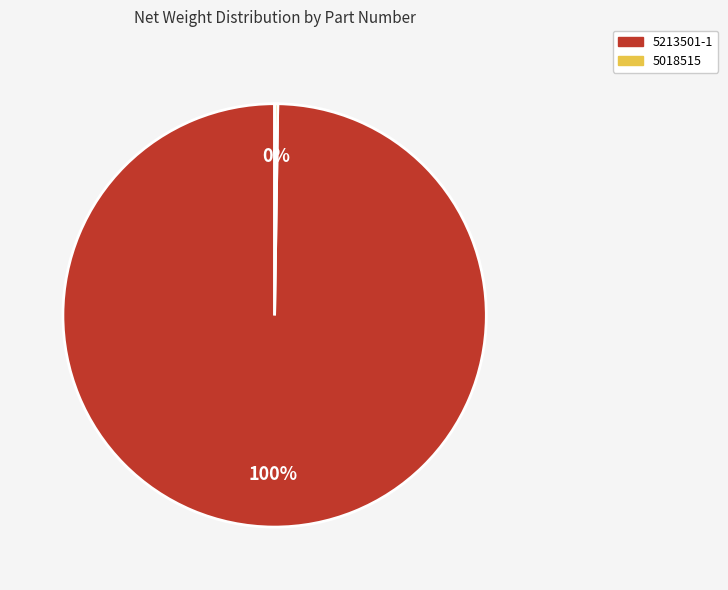

Is it true that 5213501-1 is 100% of the pie?

True